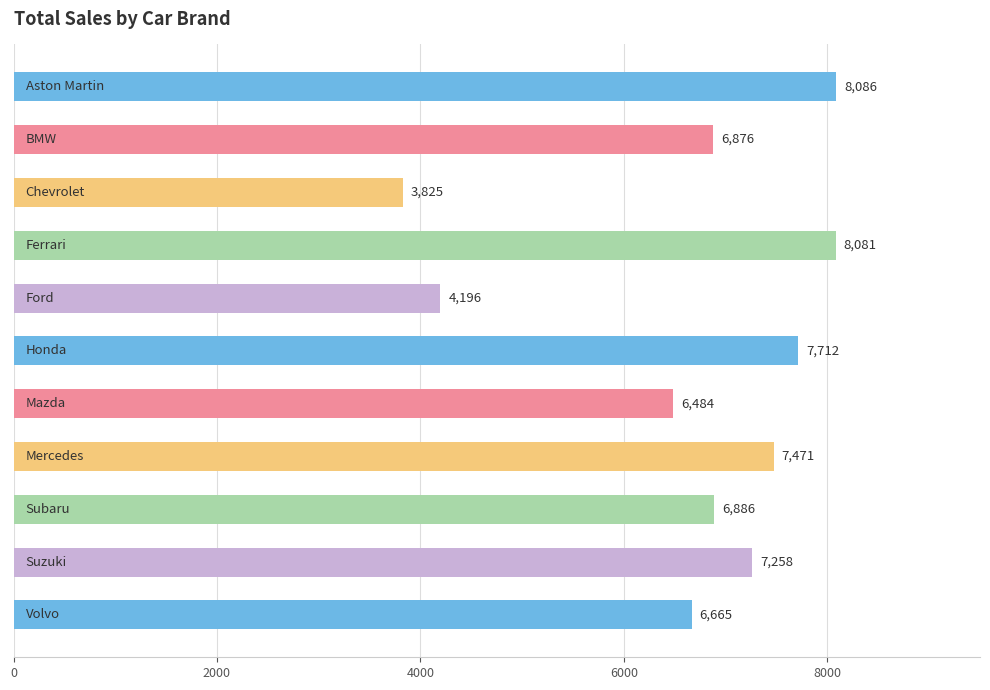

What is the greatest value displayed?

8086